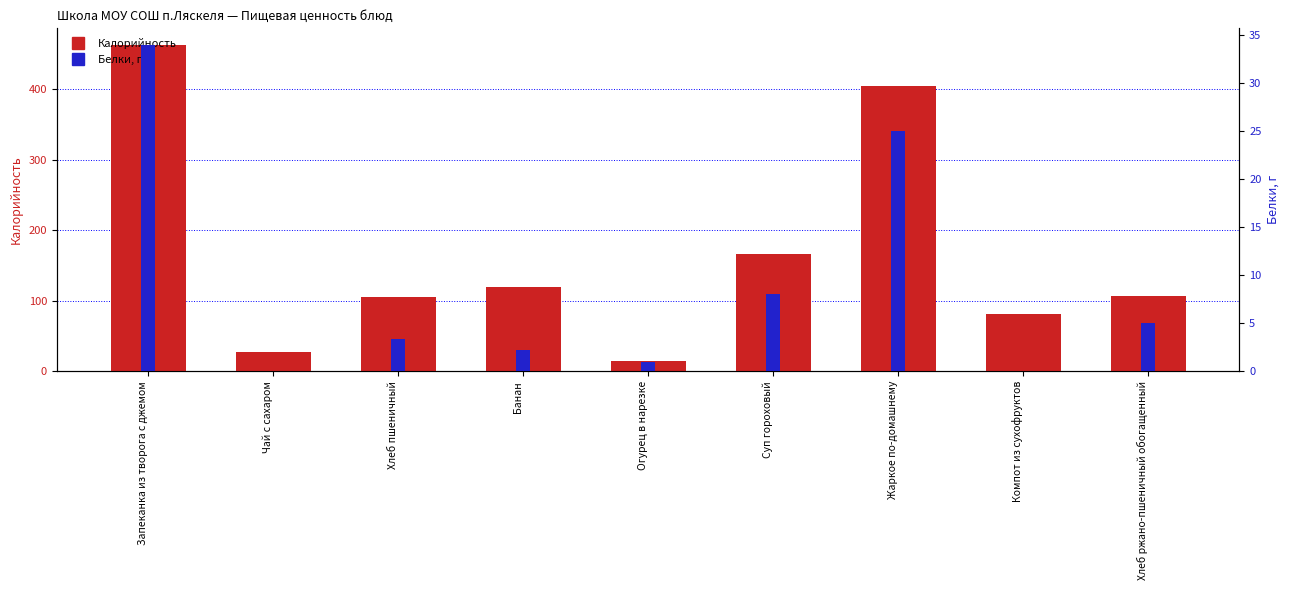

The value of Белки, г at Суп гороховый is 10.5. True or false?

False